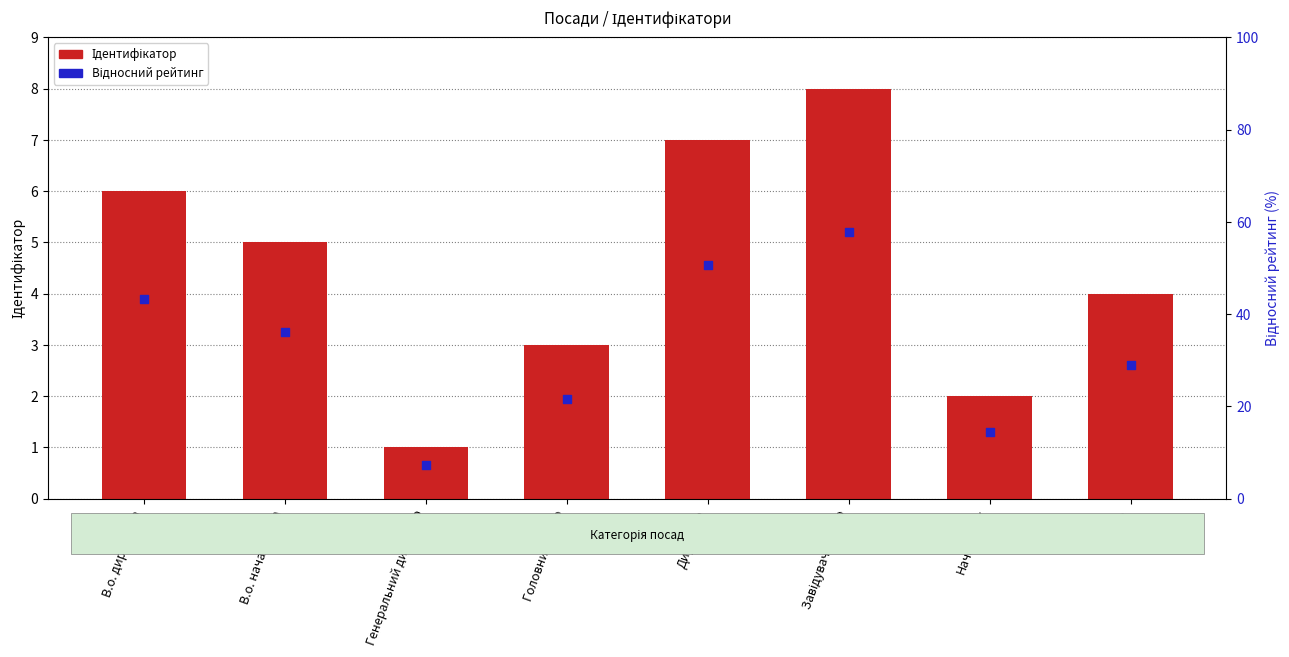

What is the total value across all series at В.о. директора?

9.9